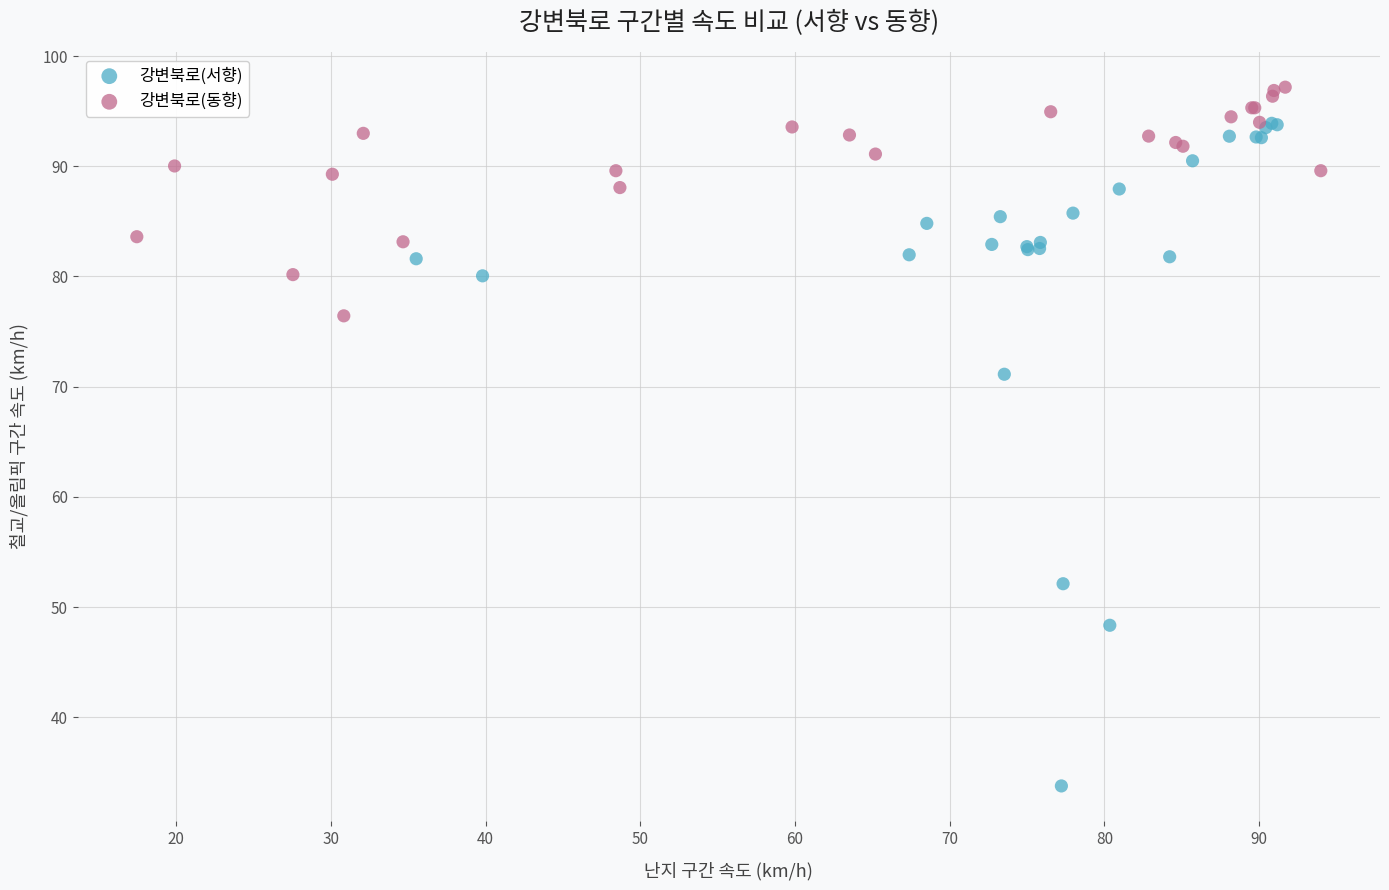

Which series contains the highest Y value?

강변북로(동향)